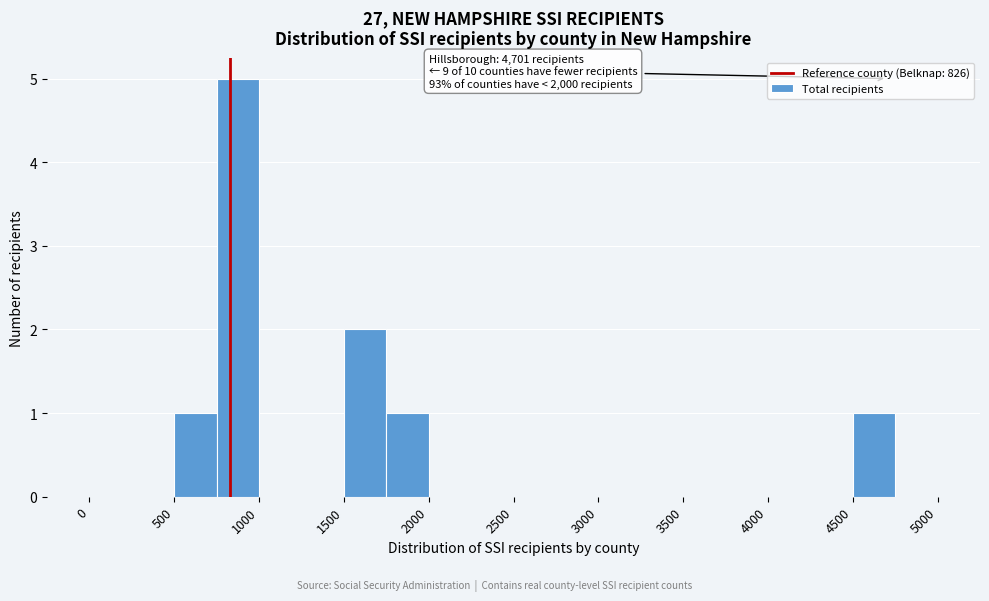

Which range on the x-axis has the tallest bar?

750 to 1000